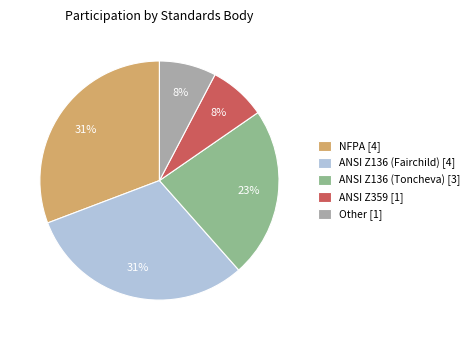

What percentage is the NFPA [4] slice, to the nearest percent?

31%